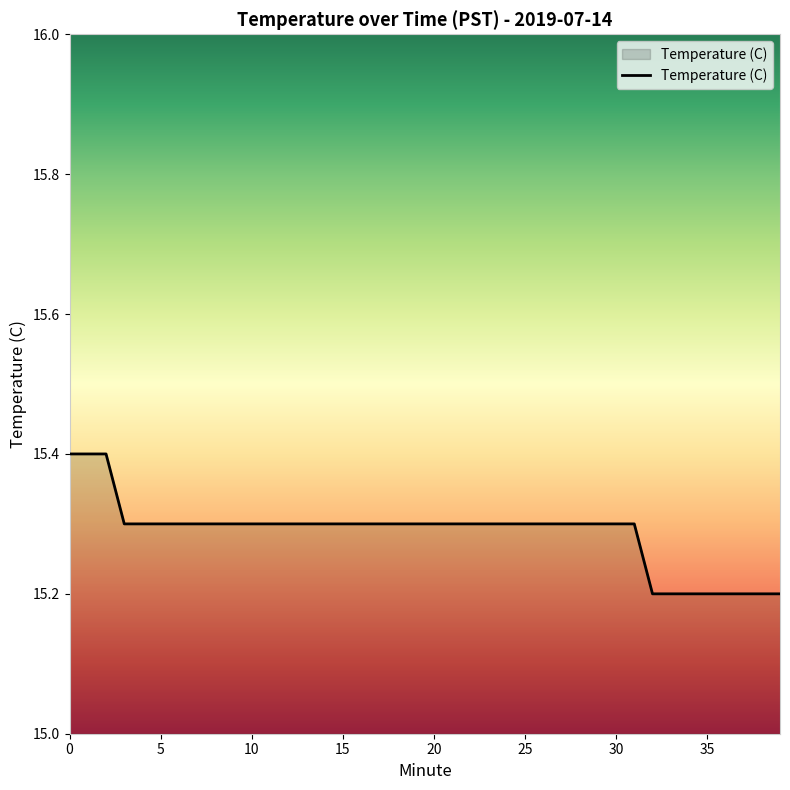

What is the greatest value displayed?

15.4